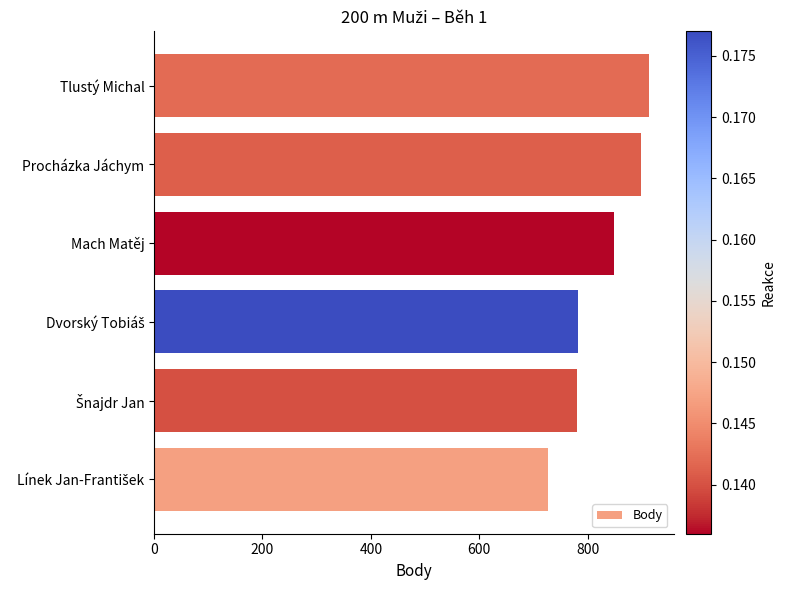

Which has a higher value, Mach Matěj or Tlustý Michal?

Tlustý Michal